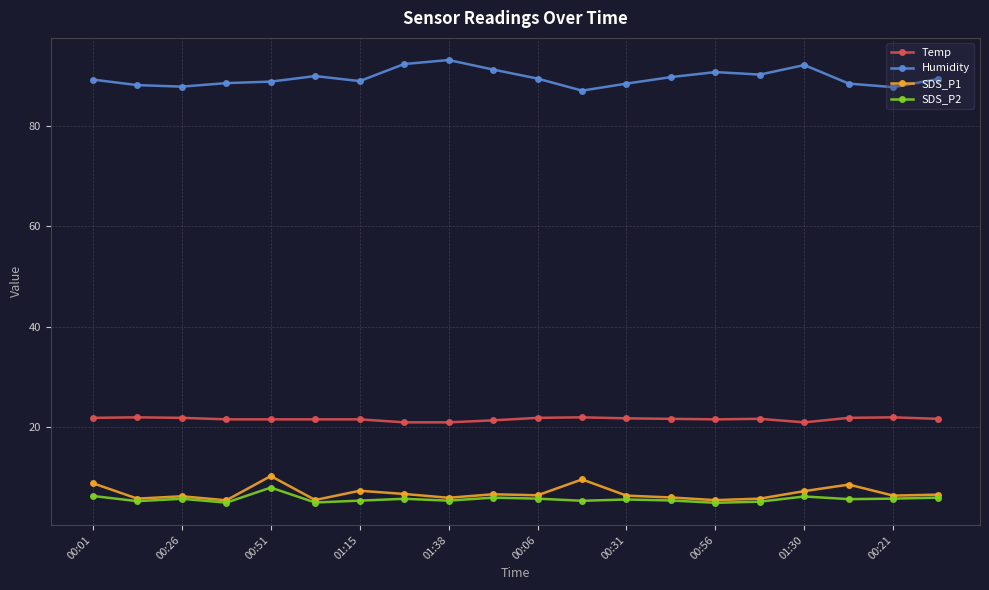

How many Temp values are between 21 and 22?

17